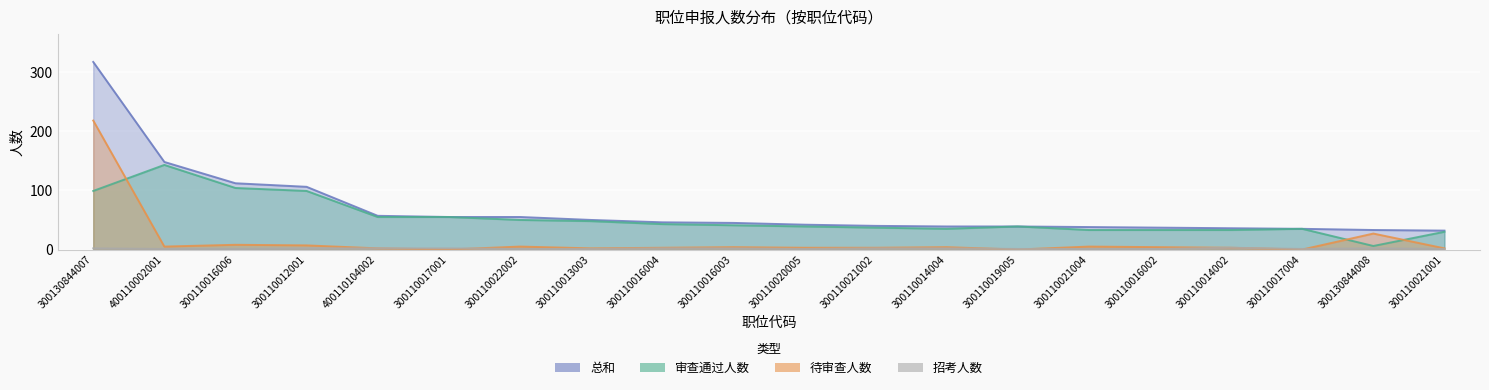

Reading left to right, list all the values displayed in this chart.

总和: 300130844007=317	400110002001=148	300110016006=112	300110012001=106	400110104002=57	300110017001=55	300110022002=55	300110013003=50	300110016004=46	300110016003=45	300110020005=42	300110021002=40	300110014004=39	300110019005=39	300110021004=38	300110016002=37	300110014002=36	300110017004=35	300130844008=33	300110021001=32
审查通过人数: 300130844007=99	400110002001=143	300110016006=104	300110012001=99	400110104002=55	300110017001=55	300110022002=50	300110013003=48	300110016004=43	300110016003=41	300110020005=39	300110021002=37	300110014004=35	300110019005=39	300110021004=33	300110016002=33	300110014002=33	300110017004=35	300130844008=6	300110021001=30
待审查人数: 300130844007=218	400110002001=5	300110016006=8	300110012001=7	400110104002=2	300110017001=0	300110022002=5	300110013003=2	300110016004=3	300110016003=4	300110020005=3	300110021002=3	300110014004=4	300110019005=0	300110021004=5	300110016002=4	300110014002=3	300110017004=0	300130844008=27	300110021001=2
招考人数: 300130844007=2	400110002001=1	300110016006=1	300110012001=2	400110104002=2	300110017001=2	300110022002=1	300110013003=1	300110016004=2	300110016003=2	300110020005=1	300110021002=2	300110014004=2	300110019005=1	300110021004=1	300110016002=1	300110014002=3	300110017004=1	300130844008=2	300110021001=1